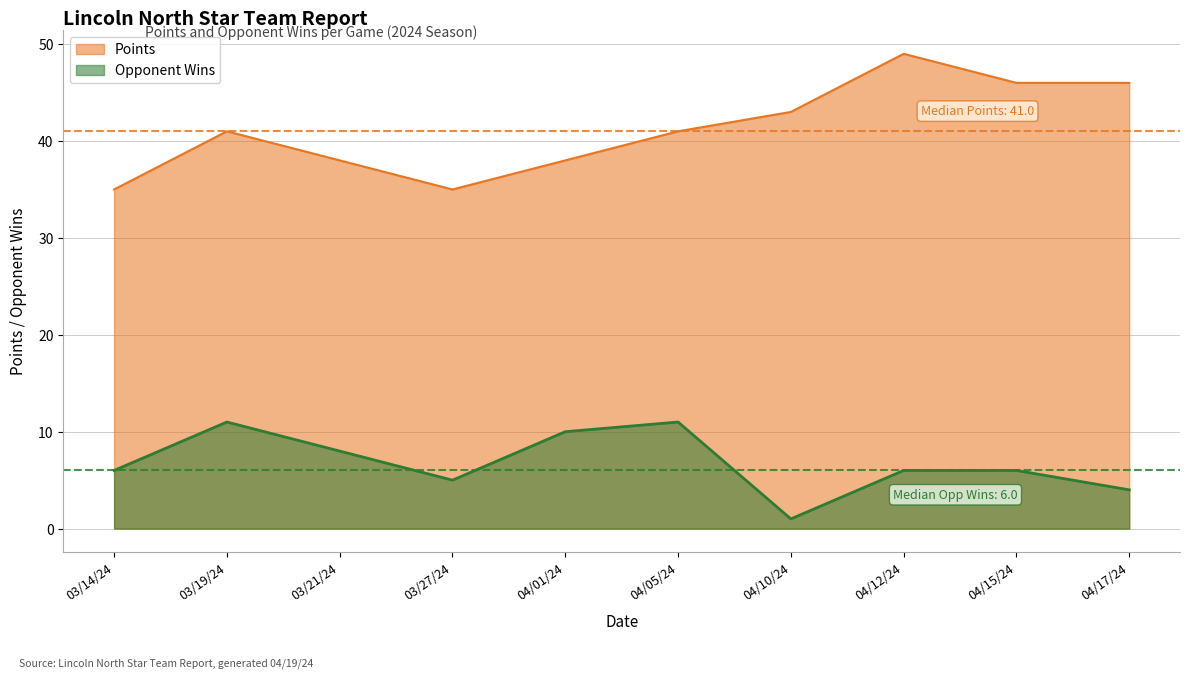

Does the chart display data point markers on the line(s)?

No